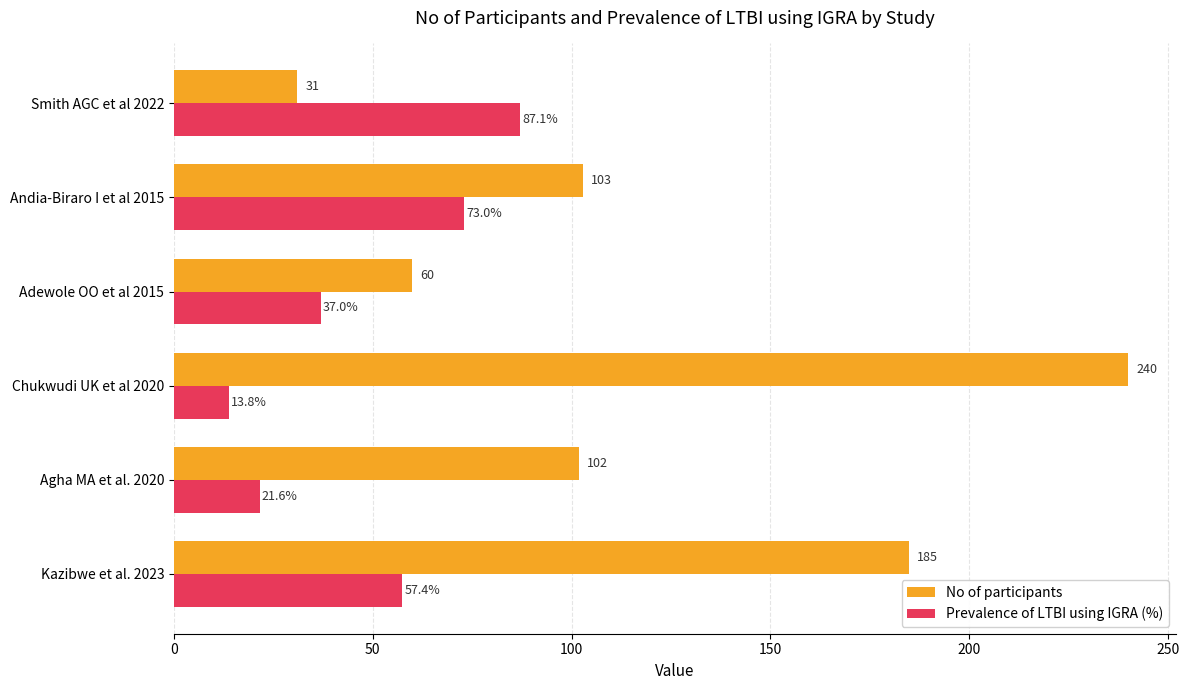

Count the number of categories in the chart.

6